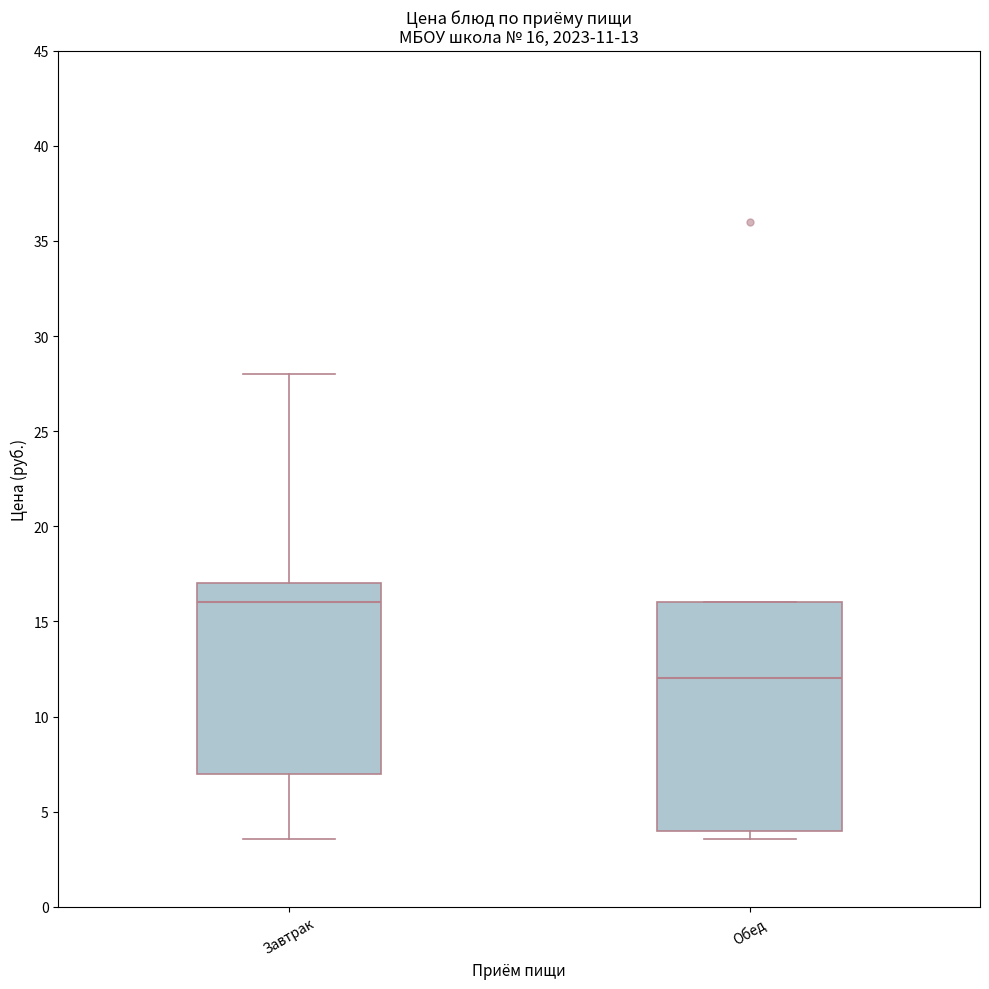

Comparing the boxes themselves (not the whiskers), which one is the tallest?

Обед